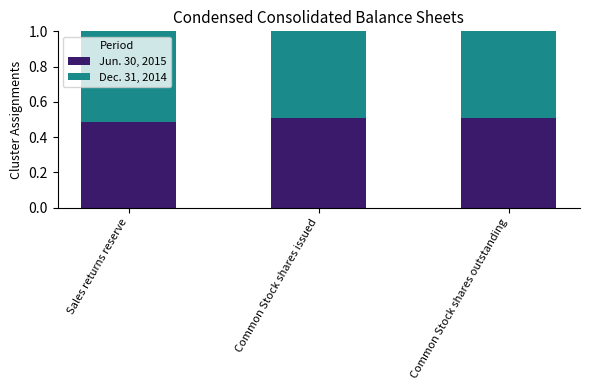

Which category has the lowest value in the Jun. 30, 2015 series?

Sales returns reserve